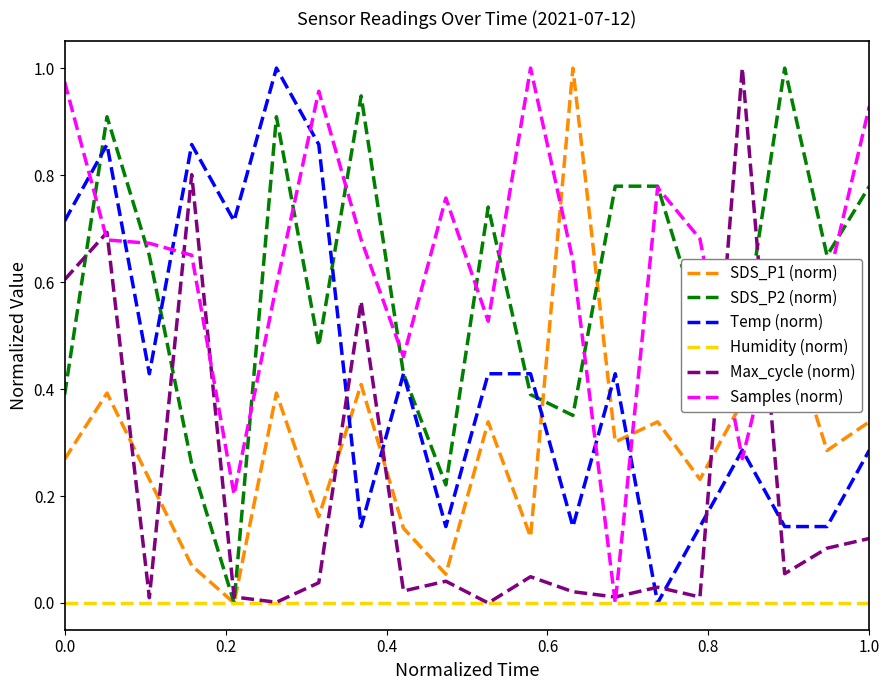

After their last crossing, which series has the higher values: Temp (norm) or Samples (norm)?

Samples (norm)